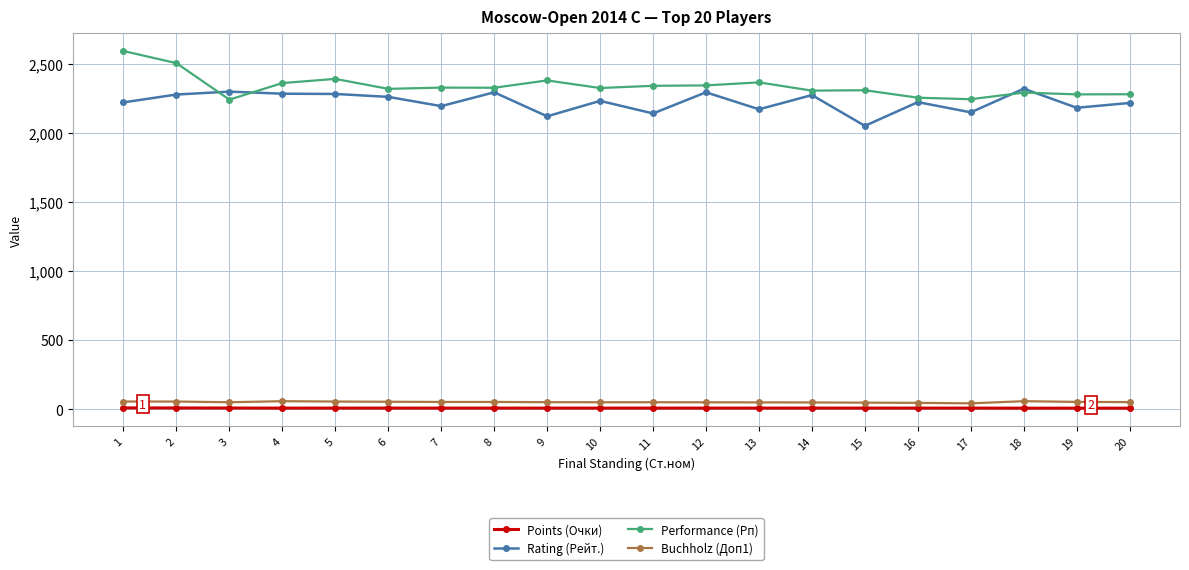

True or false: Rating (Рейт.) and Performance (Рп) cross at least once.

True